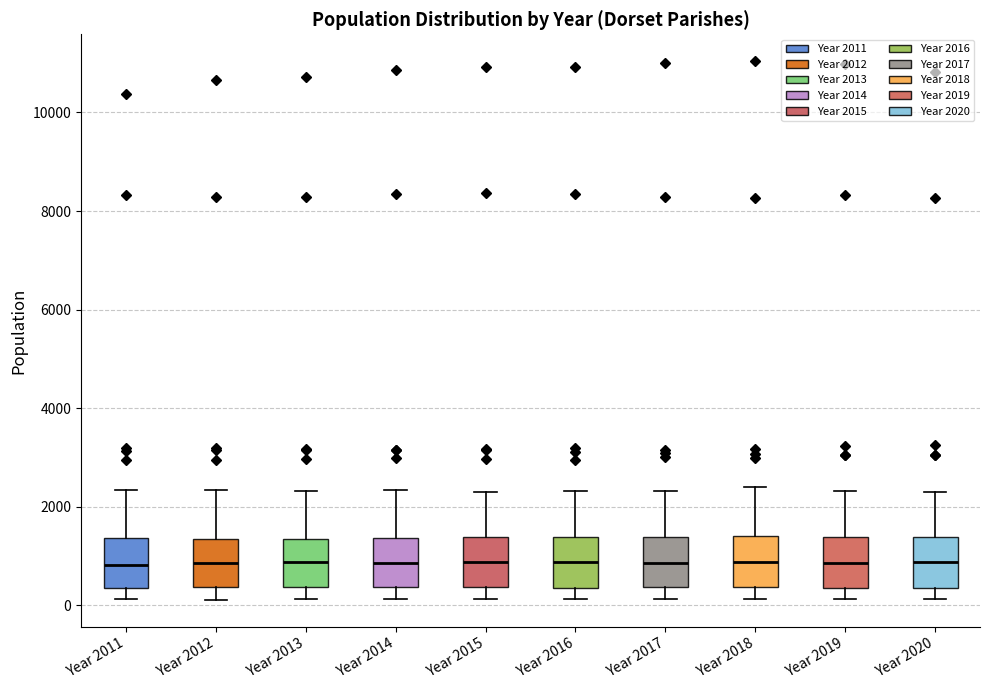

Reading left to right, transcribe this box plot: for each box, give where its median line is, the range the box spans, and where its two whiskers end, as read against the y-axis. The values are not printed on the chart, so give them approximately, as read against the axis.

Year 2011: median 800, box 400 to 1400, whiskers 200 to 2400
Year 2012: median 800, box 400 to 1400, whiskers 200 to 2400
Year 2013: median 800, box 400 to 1400, whiskers 200 to 2400
Year 2014: median 800, box 400 to 1400, whiskers 200 to 2400
Year 2015: median 800, box 400 to 1400, whiskers 200 to 2400
Year 2016: median 800, box 400 to 1400, whiskers 200 to 2400
Year 2017: median 800, box 400 to 1400, whiskers 200 to 2400
Year 2018: median 800, box 400 to 1400, whiskers 200 to 2400
Year 2019: median 800, box 400 to 1400, whiskers 200 to 2400
Year 2020: median 800, box 400 to 1400, whiskers 200 to 2200